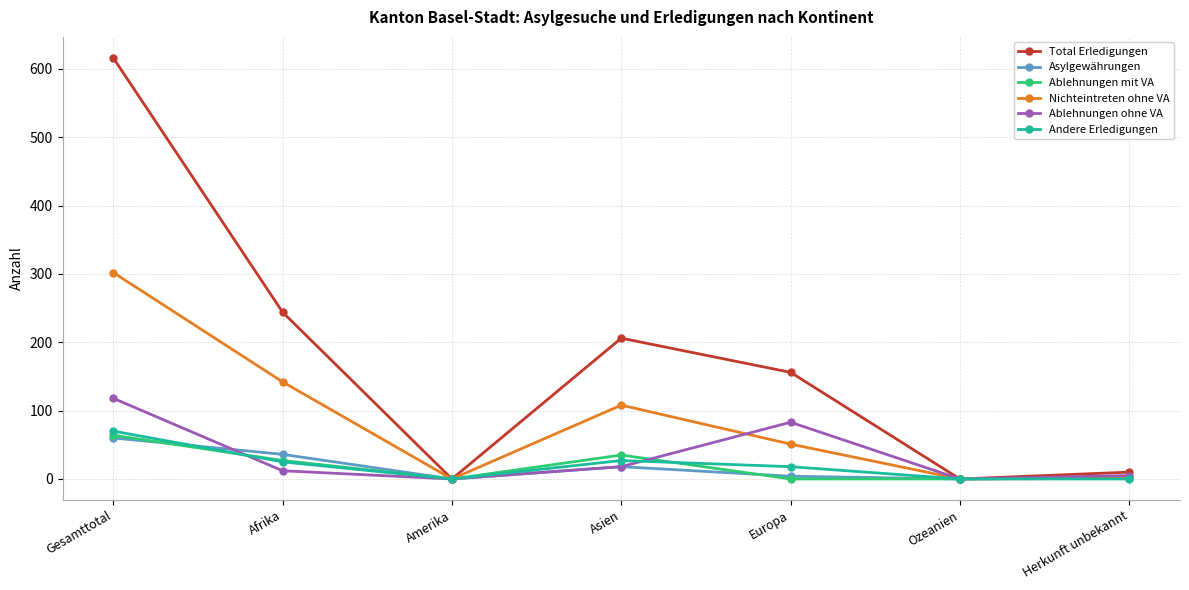

What is the difference between the highest and lowest values at Afrika?

232